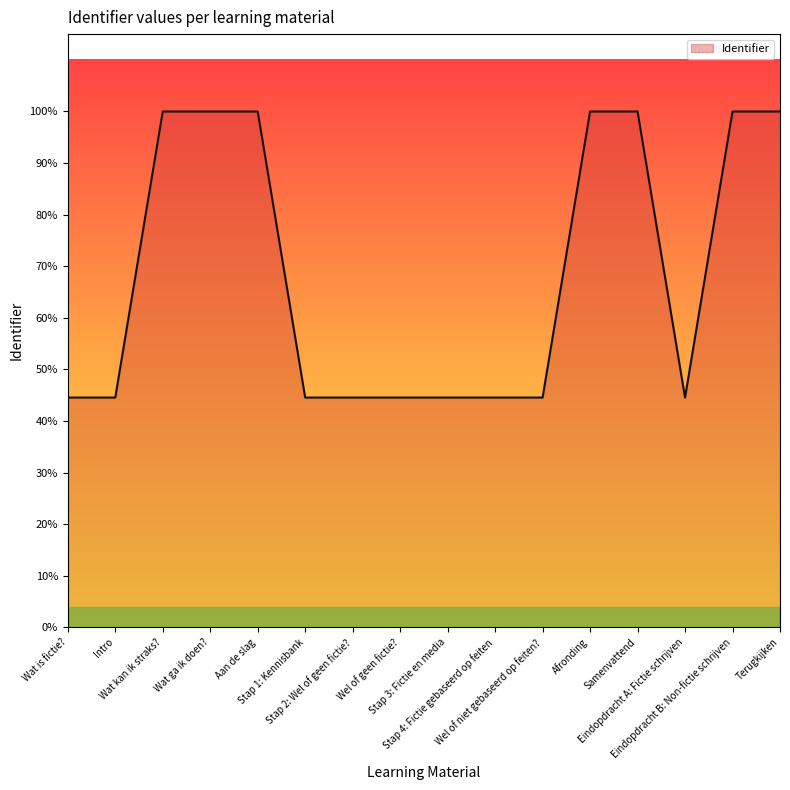

Which label corresponds to the smallest value in the chart?

Wat is fictie?